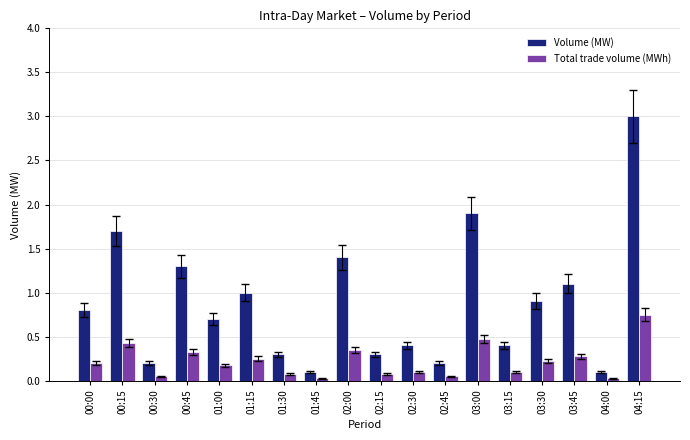

What position from the left is 02:00?

9